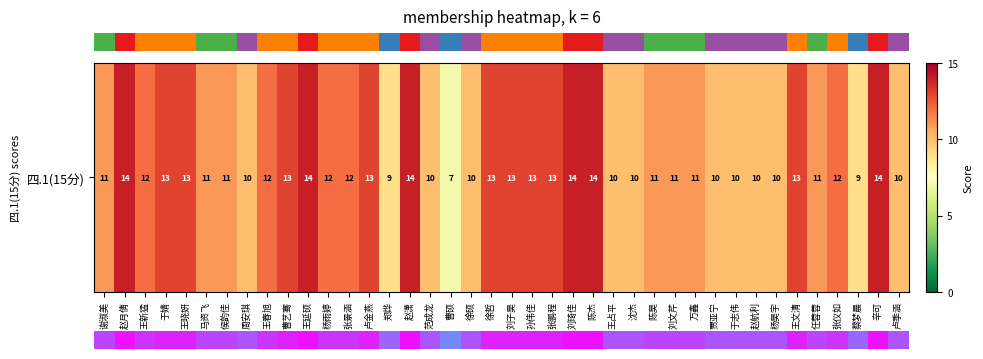

Reading right to left, list all the values displayed in this chart.

10	14	9	12	11	13	10	10	10	10	11	11	11	10	10	14	14	13	13	13	13	10	7	10	14	9	13	12	12	14	13	12	10	11	11	13	13	12	14	11